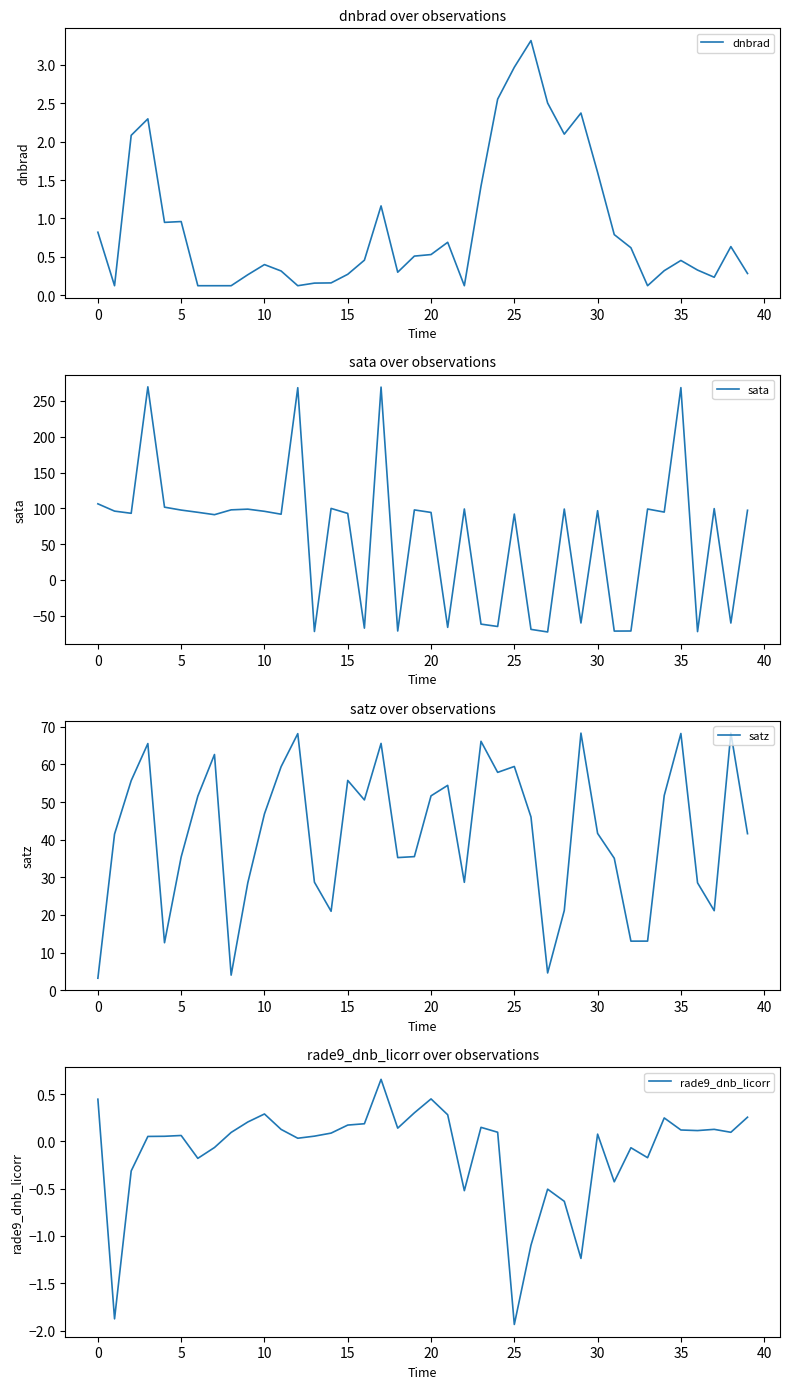

The dnbrad series shows 1.3 at 0. True or false?

False